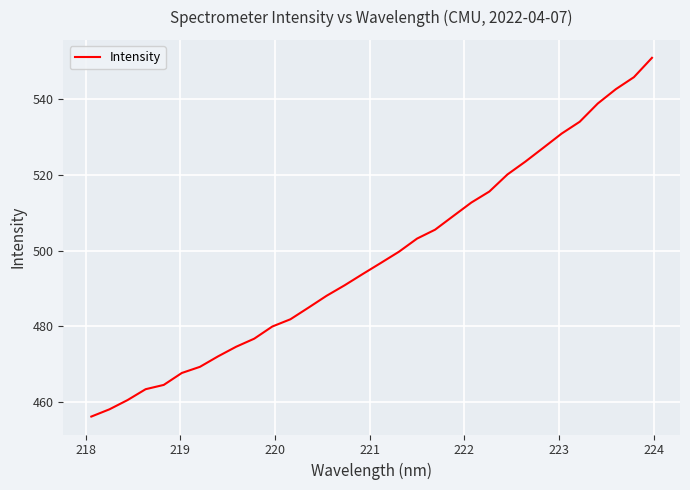

How many values are below 496?

16